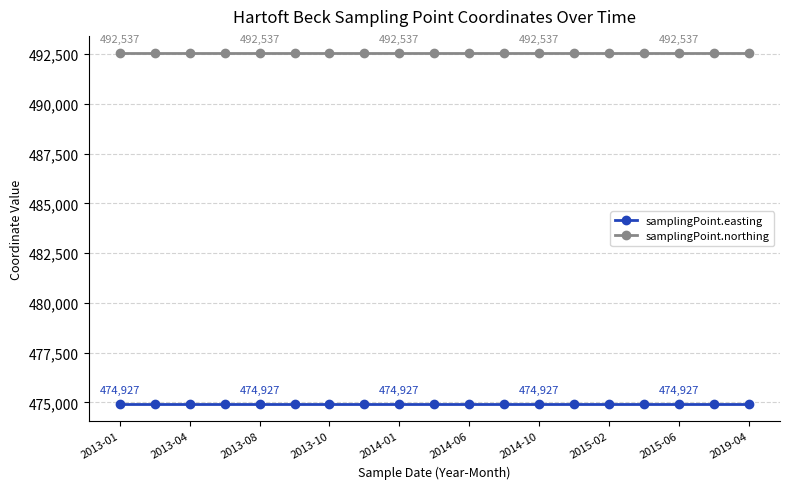

List the series in order of their overall mean, highest first.

samplingPoint.northing, samplingPoint.easting